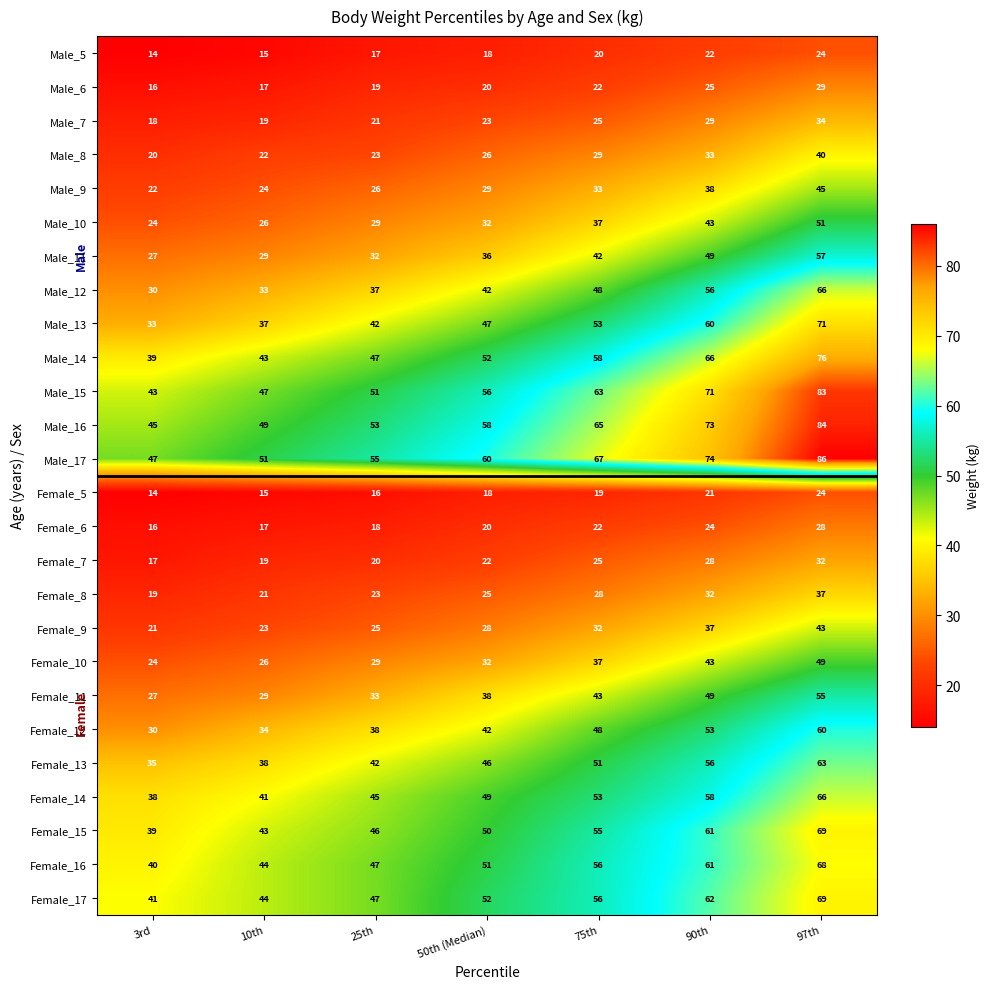

Rank the categories by Male_7 value from highest to lowest.

97th, 90th, 75th, 50th (Median), 25th, 10th, 3rd